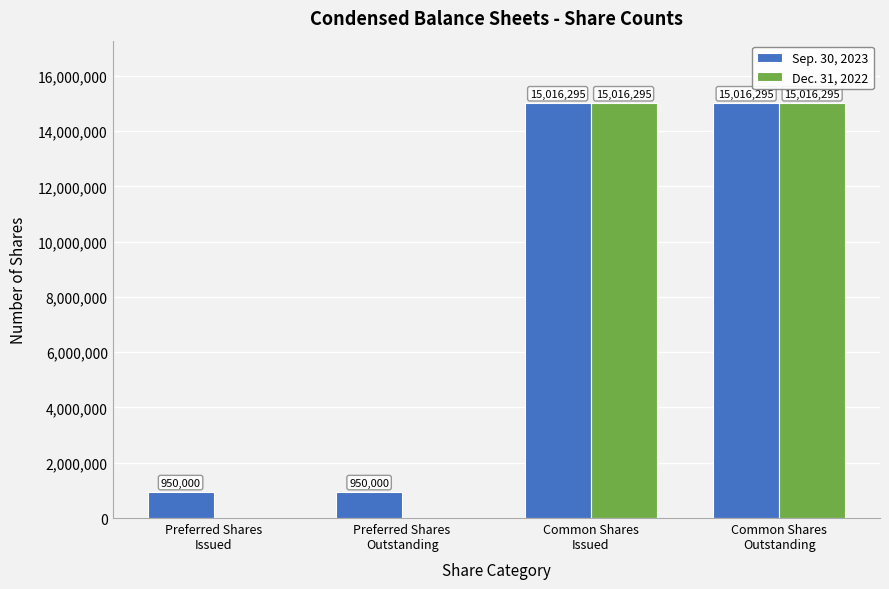

What is the greatest value displayed?

15016295